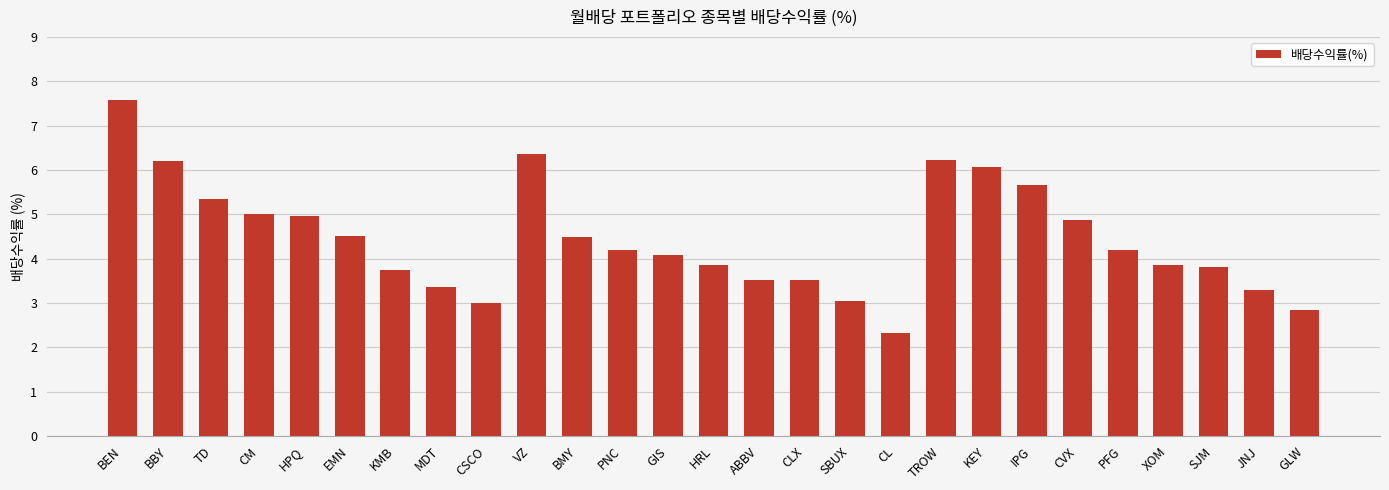

True or false: the data shows 6.2 at BBY.

True